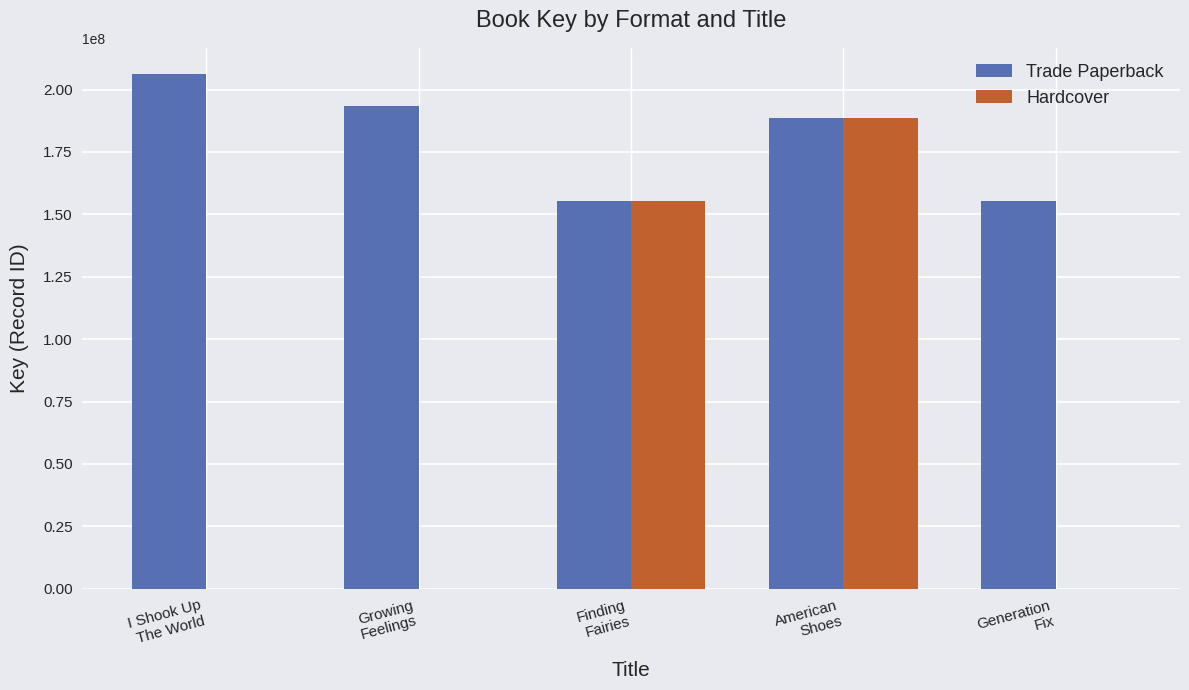

What is the highest value of the Trade Paperback series?

206413255